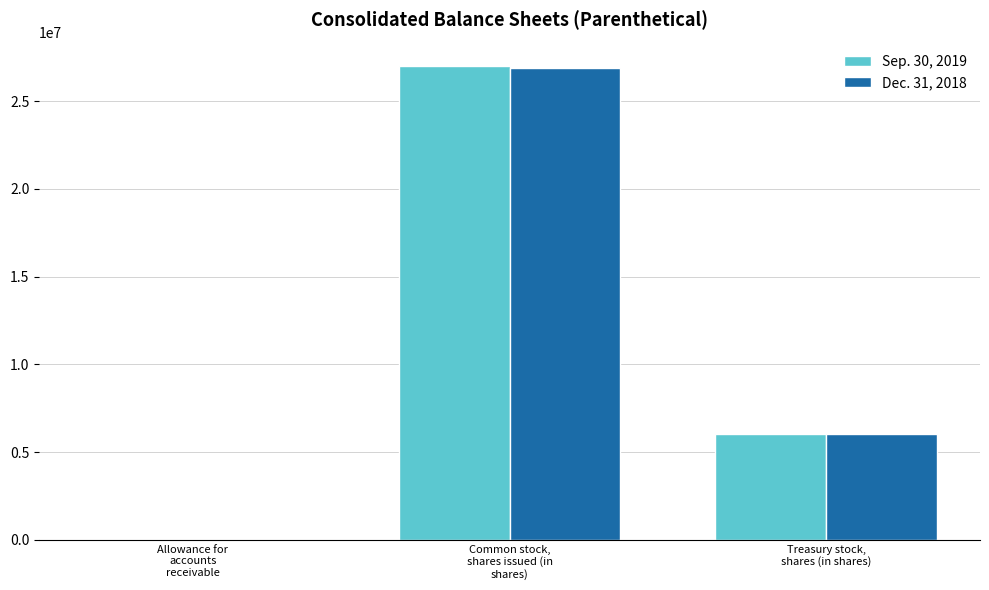

Reading left to right, extract all data points from this chart.

Sep. 30, 2019: Allowance for
accounts
receivable=2031	Common stock,
shares issued (in
shares)=26989403	Treasury stock,
shares (in shares)=6027455
Dec. 31, 2018: Allowance for
accounts
receivable=2030	Common stock,
shares issued (in
shares)=26906603	Treasury stock,
shares (in shares)=6027455